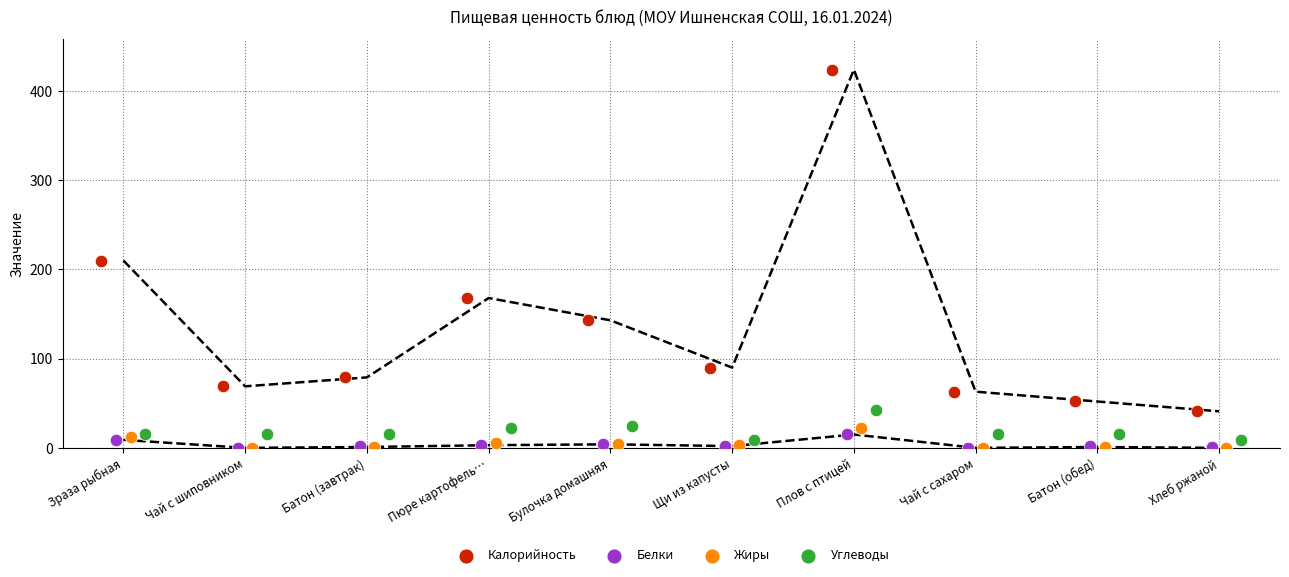

Which series has the largest Y range (max minus min)?

Калорийность